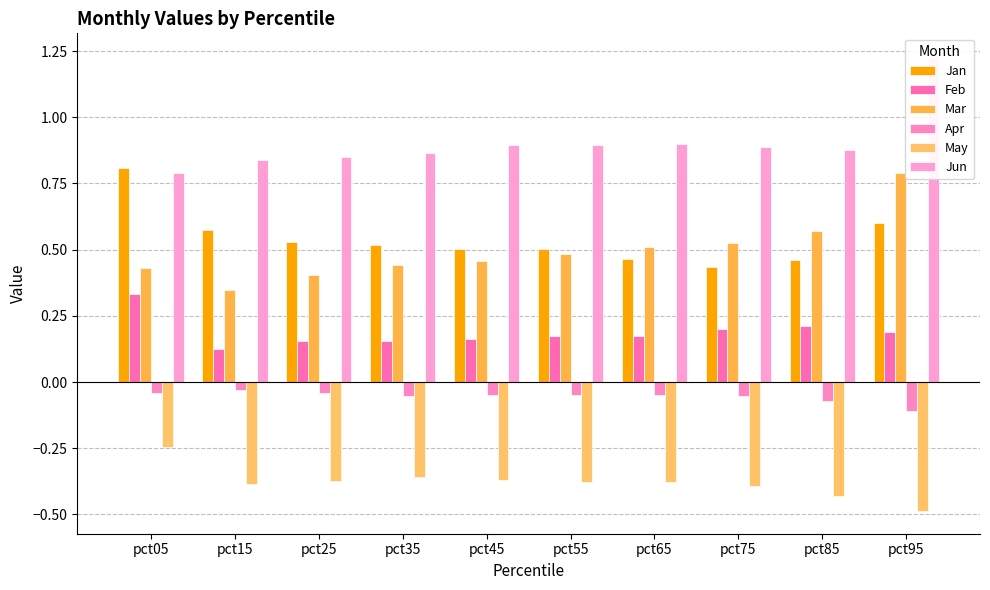

Is the value of Jan at pct15 greater than the value of May at pct35?

Yes